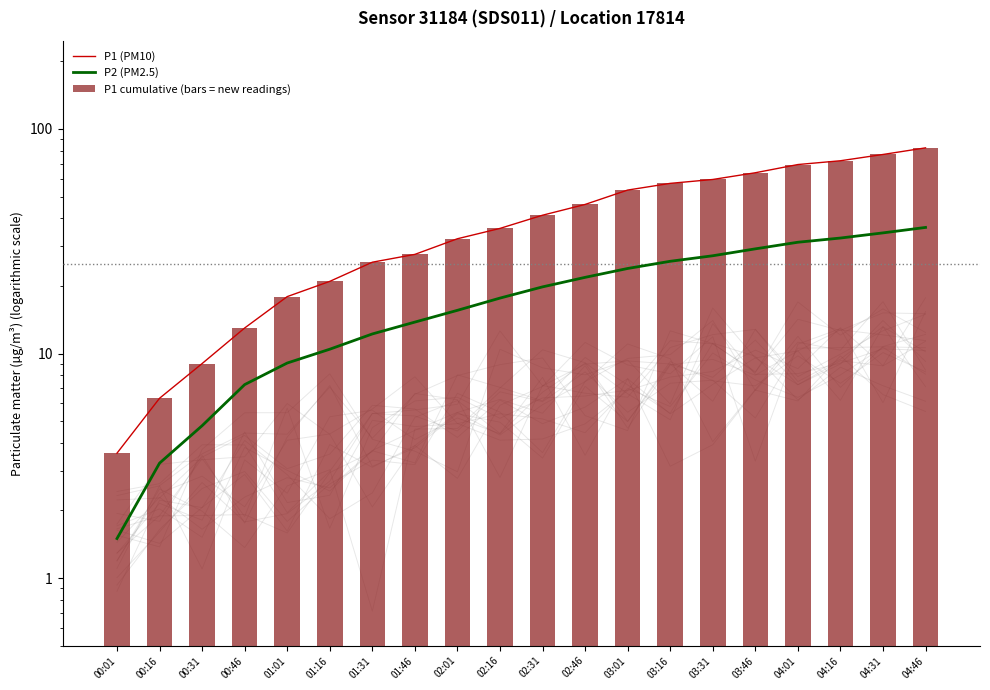

What is the spread (max minus min) of values at 03:16?

31.5